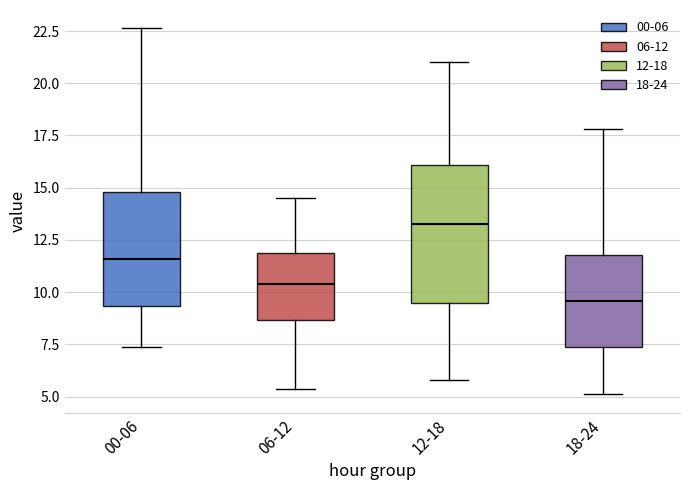

Where does the lower whisker of the box for 00-06 end on the y-axis? The values are not printed on the chart, so give them approximately, as read against the axis.

7.5